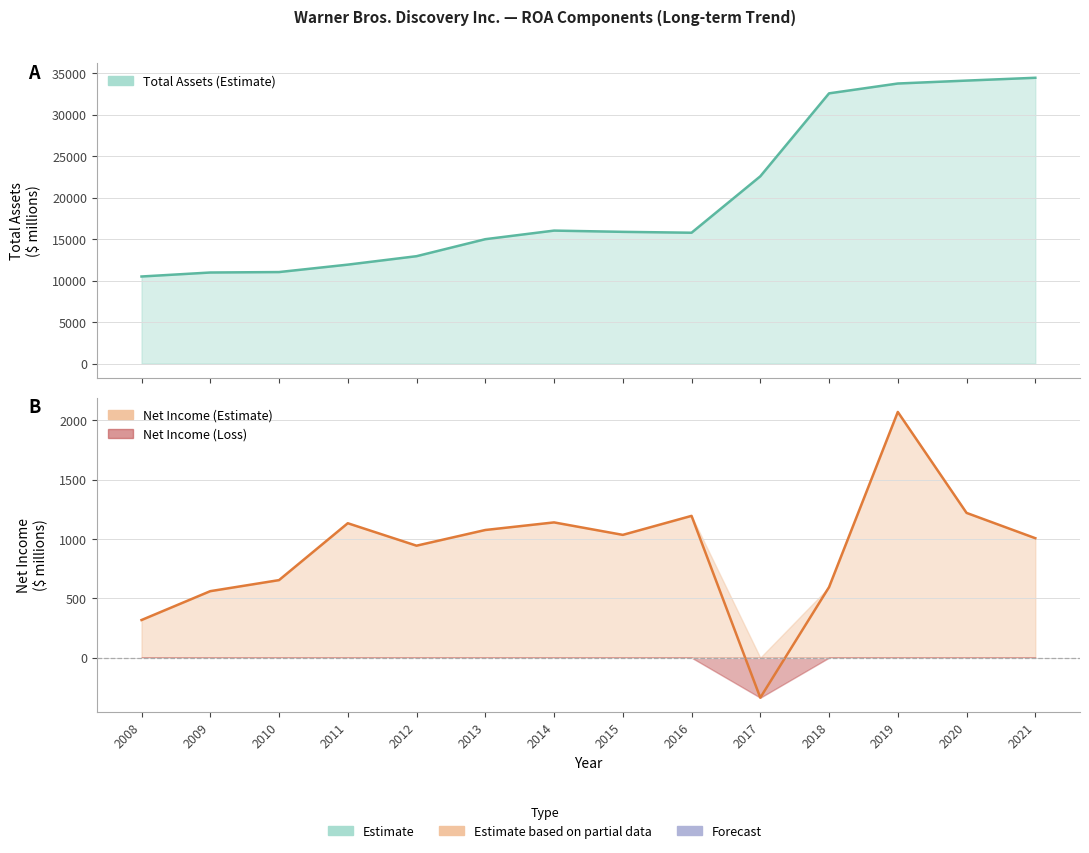

Where does the Net Income series first go above 1034?

2011